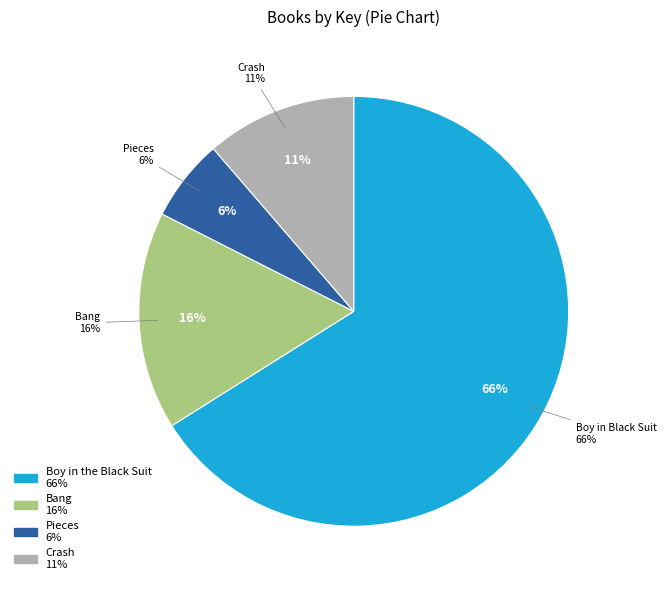

How many slices are in this pie chart?

4